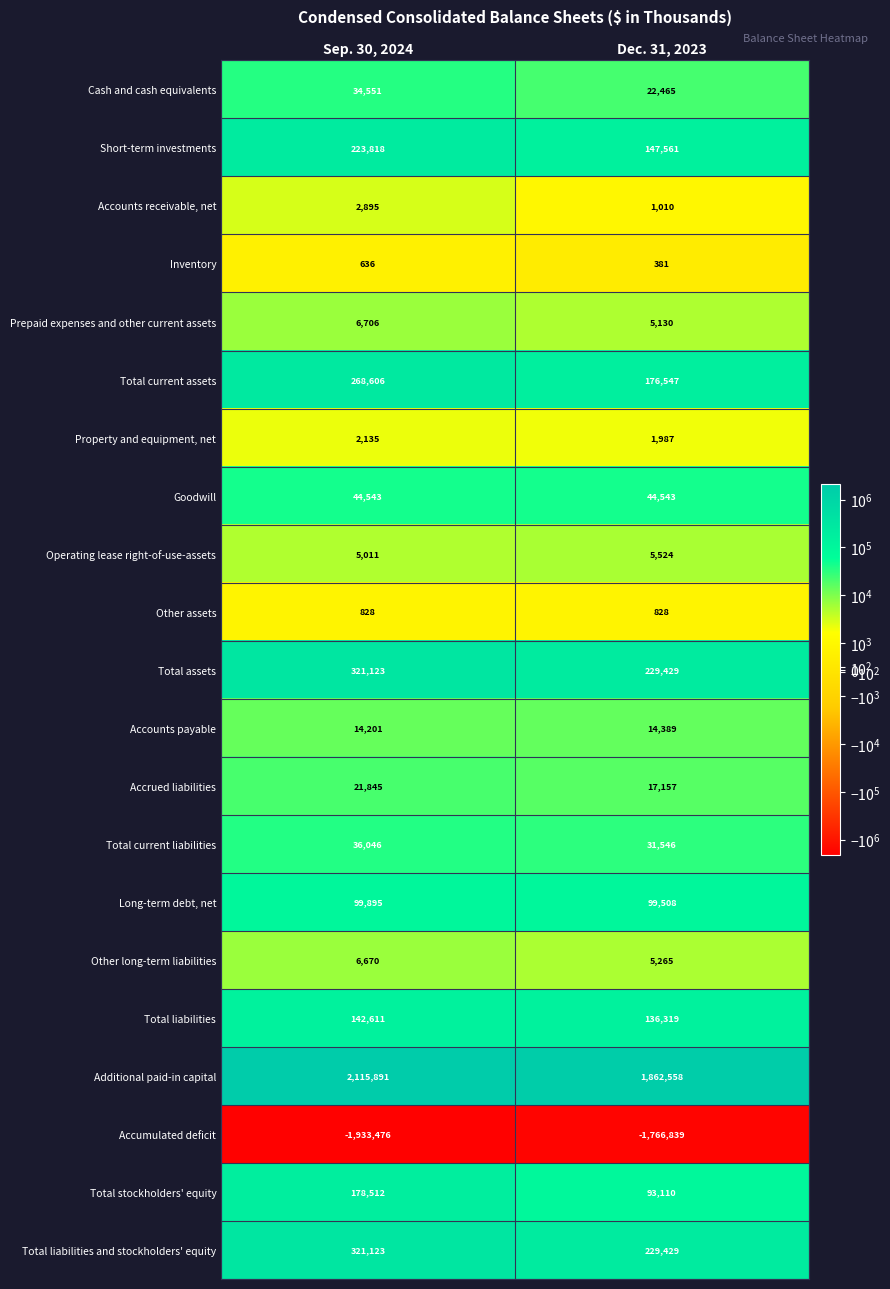

Between Sep. 30, 2024 and Dec. 31, 2023, which series saw the biggest shift?

Additional paid-in capital